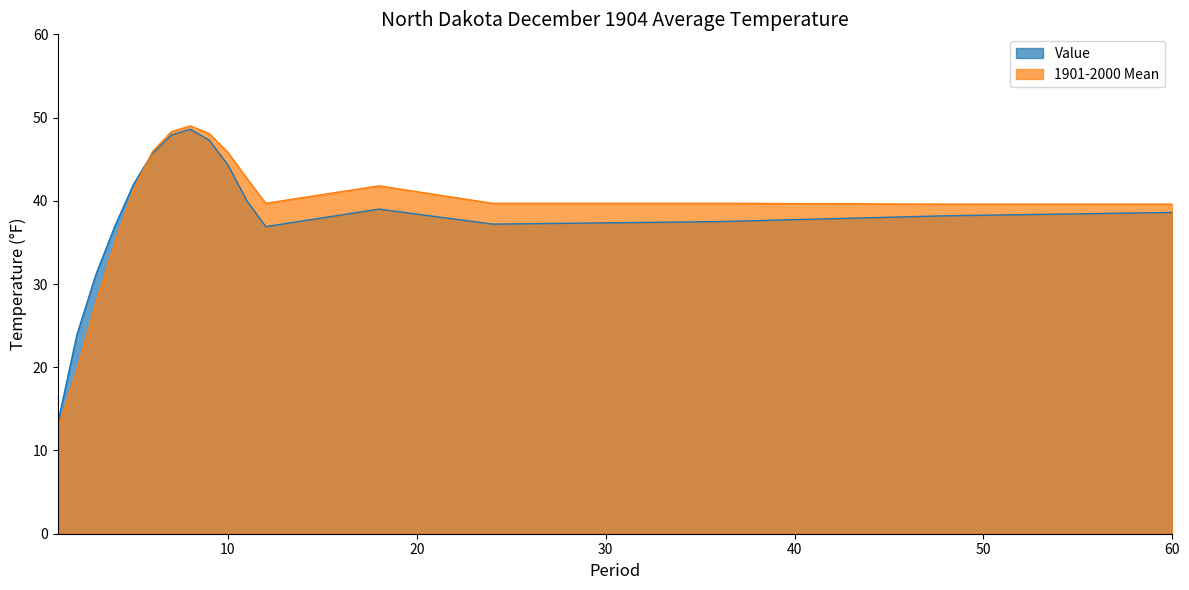

What is the minimum value for 1901-2000 Mean?

12.7